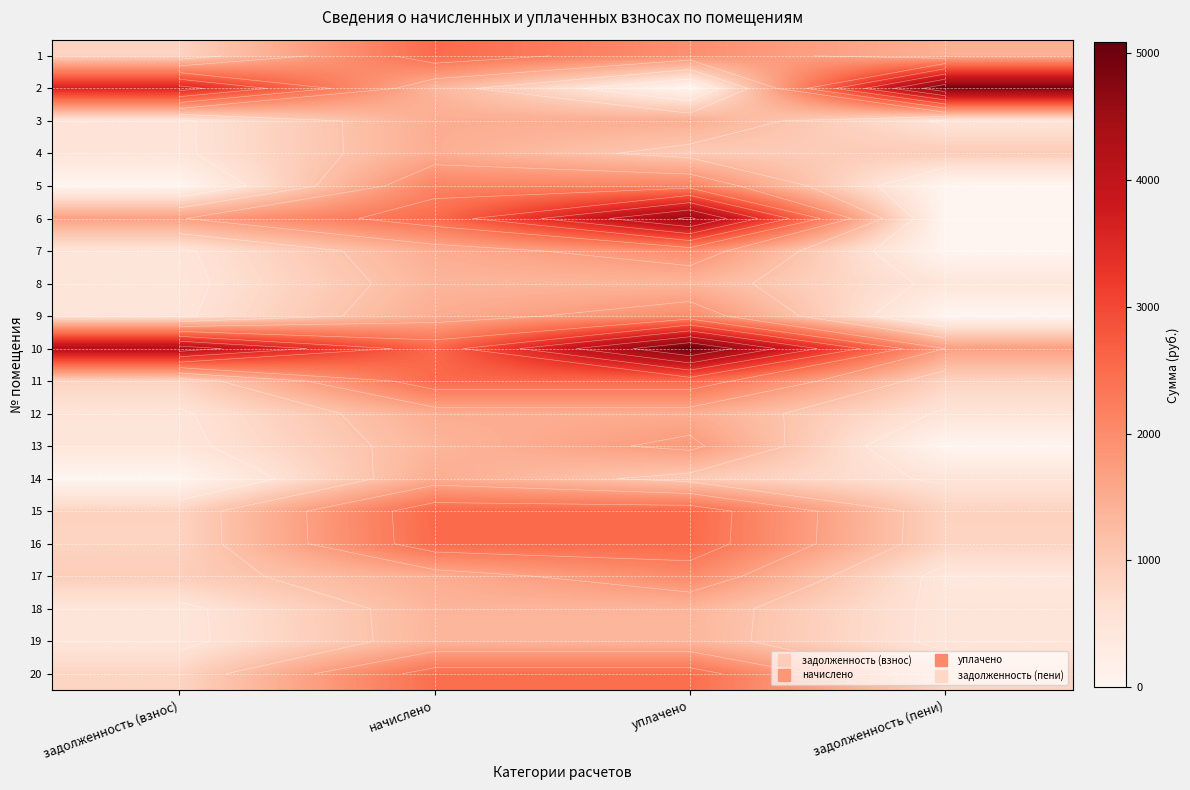

What is the difference between the 16 values at задолженность (взнос) and уплачено?

1672.1